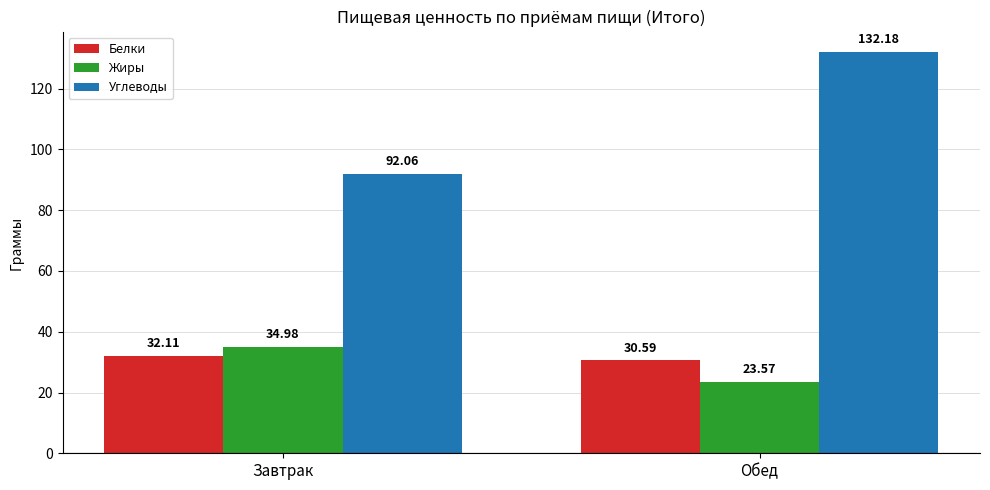

The value of Жиры at Завтрак is 35.0. True or false?

True